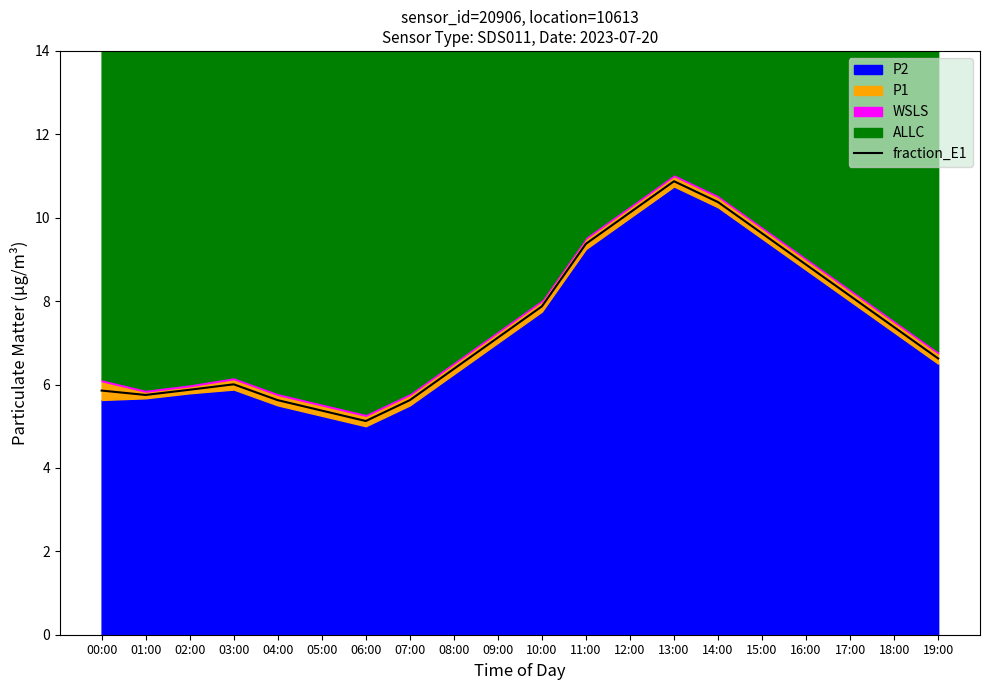

At which category does the data reach its first local peak?

03:00